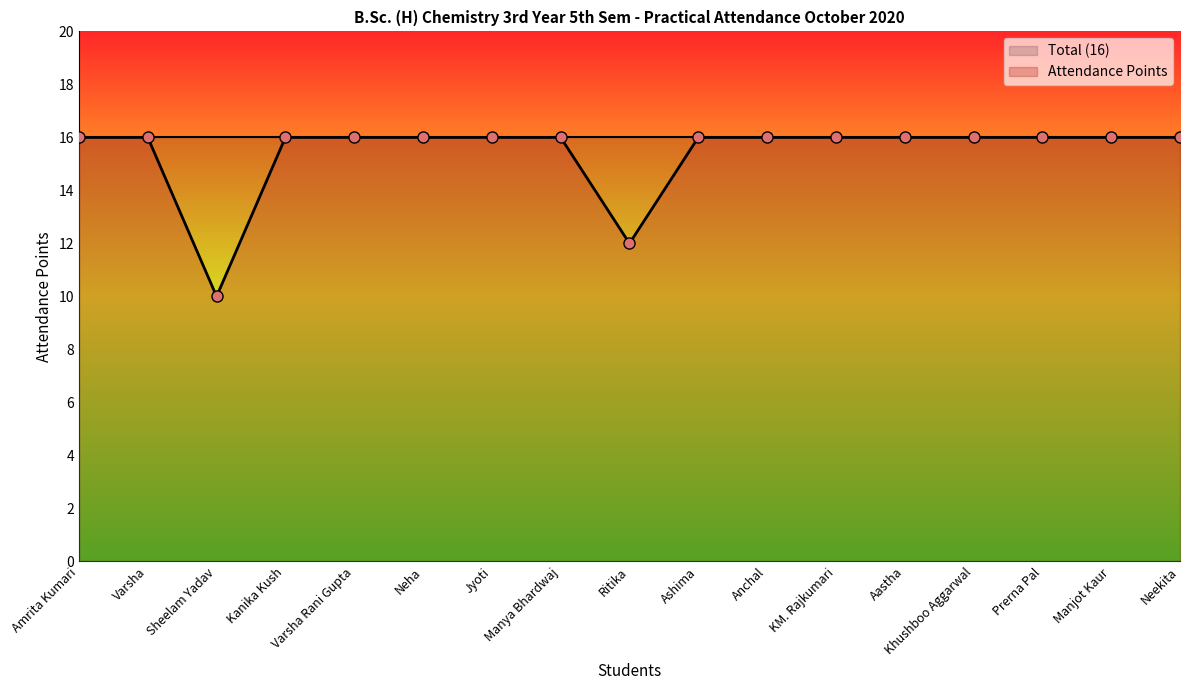

What is the difference between the second highest and minimum values?

6